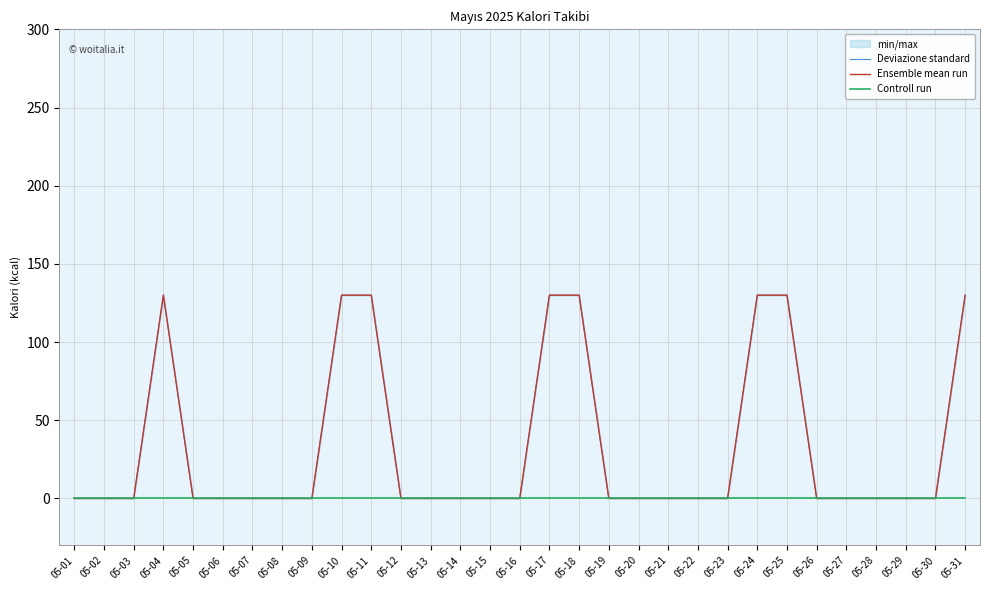

How many lines are shown in the chart?

3